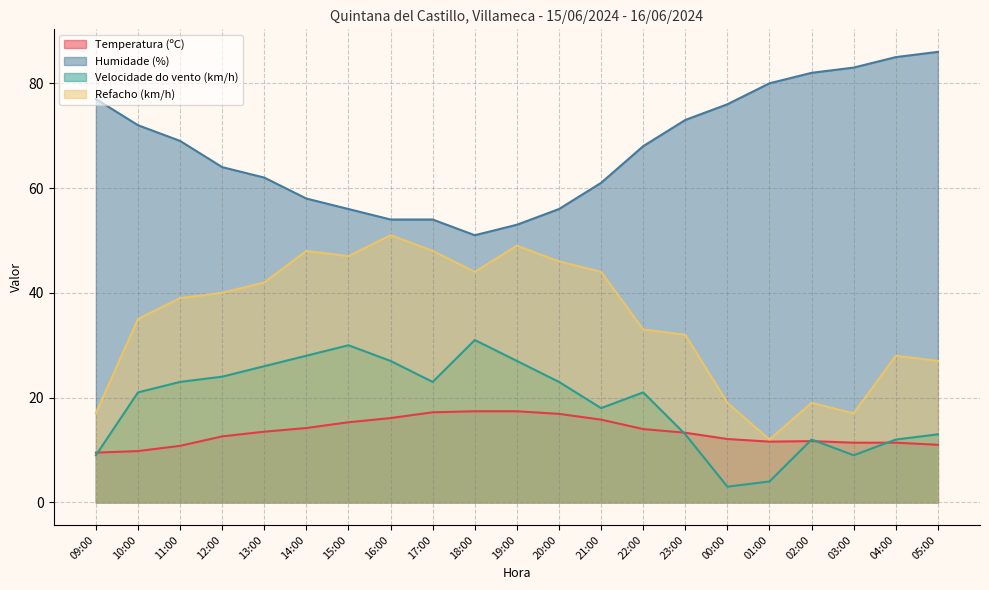

At 10:00, list the series in order from smallest to largest.

Temperatura (ºC), Velocidade do vento (km/h), Refacho (km/h), Humidade (%)